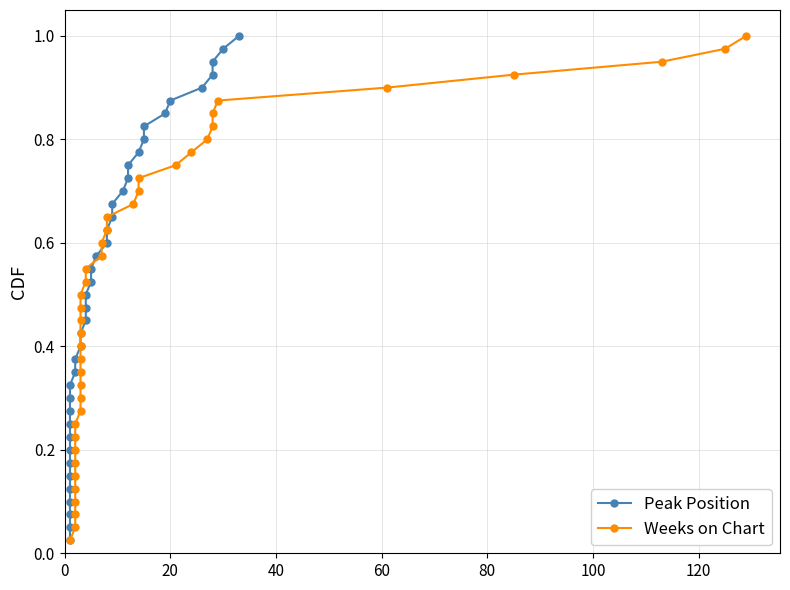

Is it true that Weeks on Chart equals 0.2 at 32?

False